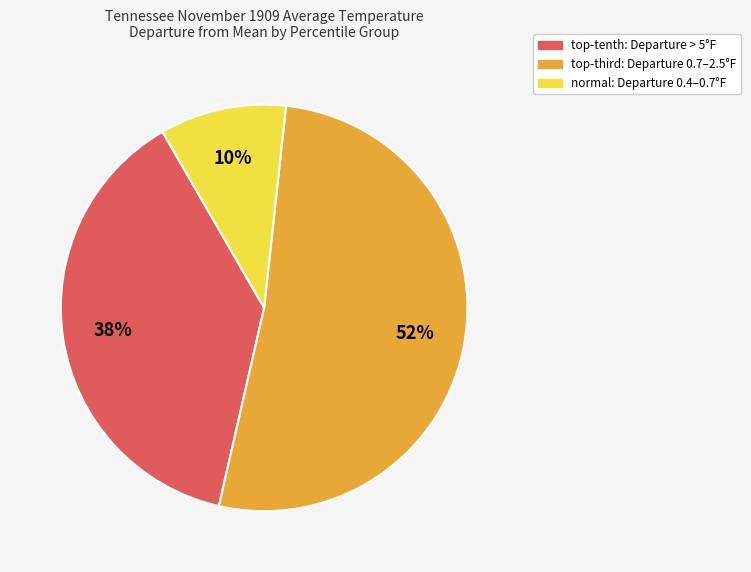

Does any single category account for the majority?

Yes